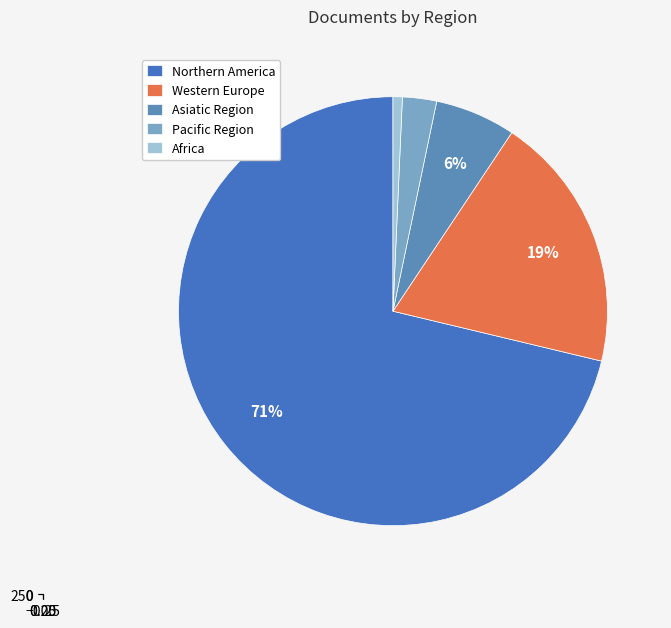

What is the majority slice?

Northern America